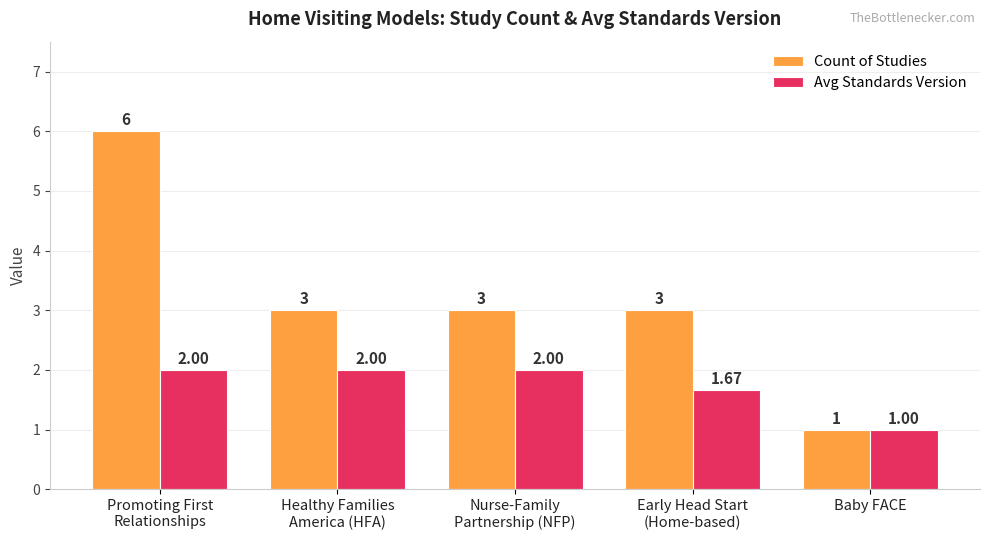

What position from the right is Early Head Start
(Home-based)?

2